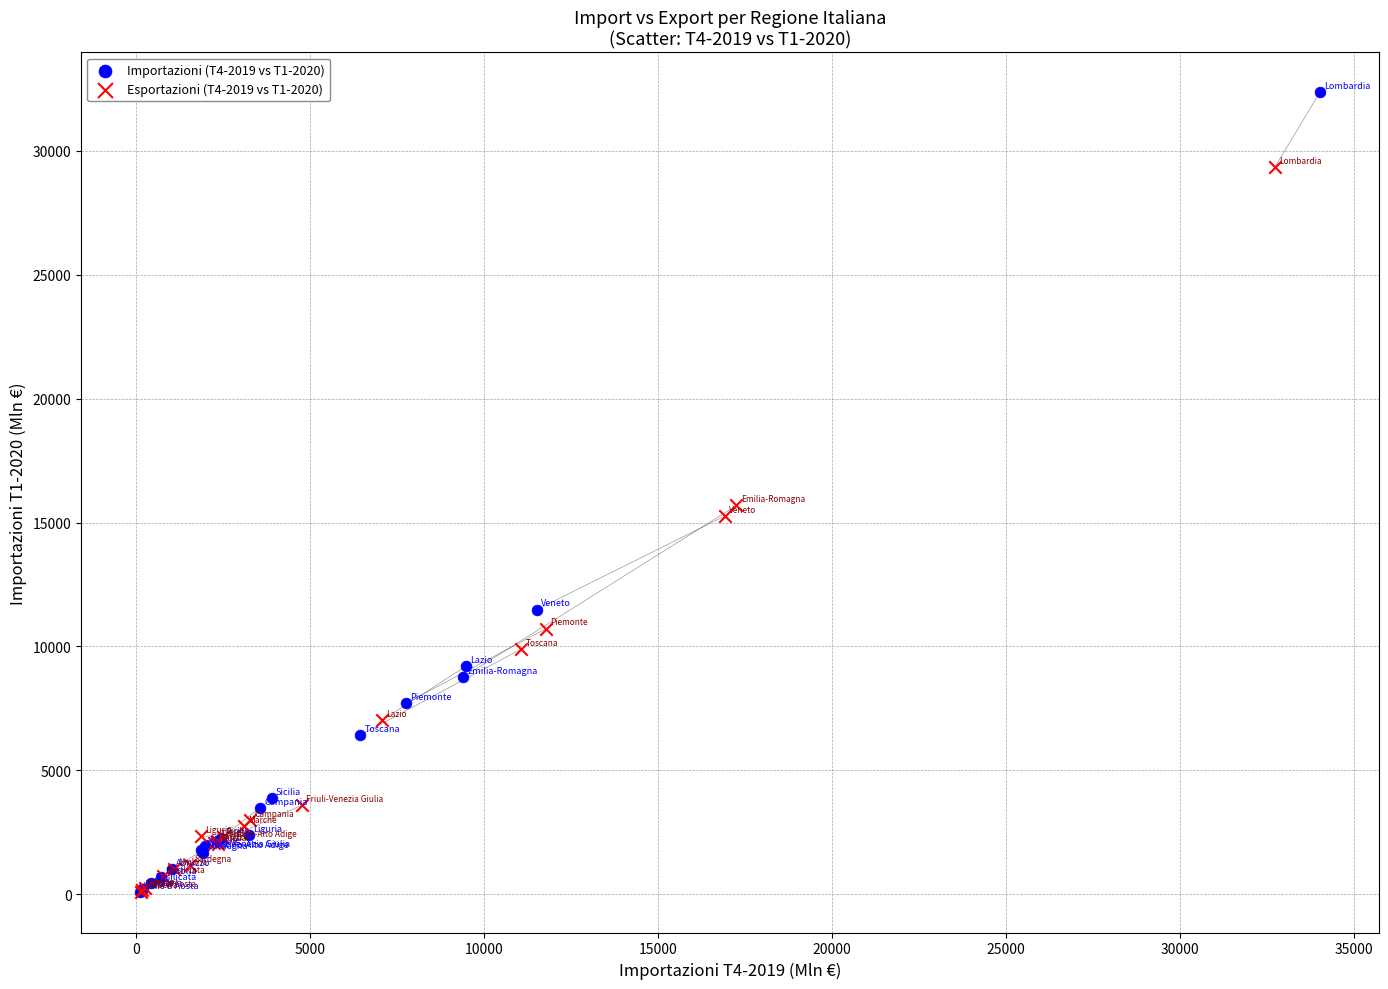

Which series has the largest Y range (max minus min)?

Importazioni (T4-2019 vs T1-2020)